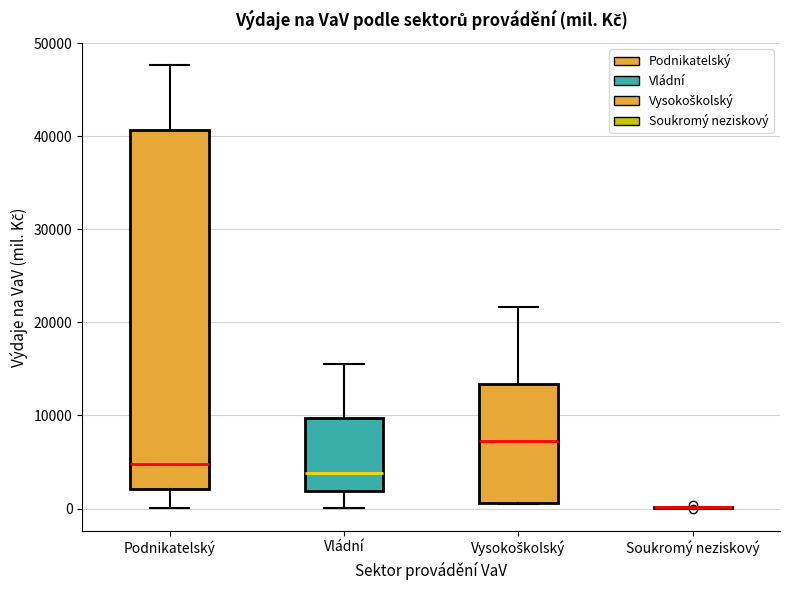

Reading left to right, read every box against the y-axis: the position of its median line, the range the box covers, and the ends of its whiskers. The values are not printed on the chart, so give them approximately, as read against the axis.

Podnikatelský: median 5000, box 2000 to 41000, whiskers 0 to 48000
Vládní: median 4000, box 2000 to 10000, whiskers 0 to 15000
Vysokoškolský: median 7000, box 1000 to 13000, whiskers 1000 to 22000
Soukromý neziskový: box collapsed to a line at 0, whiskers 0 to 0